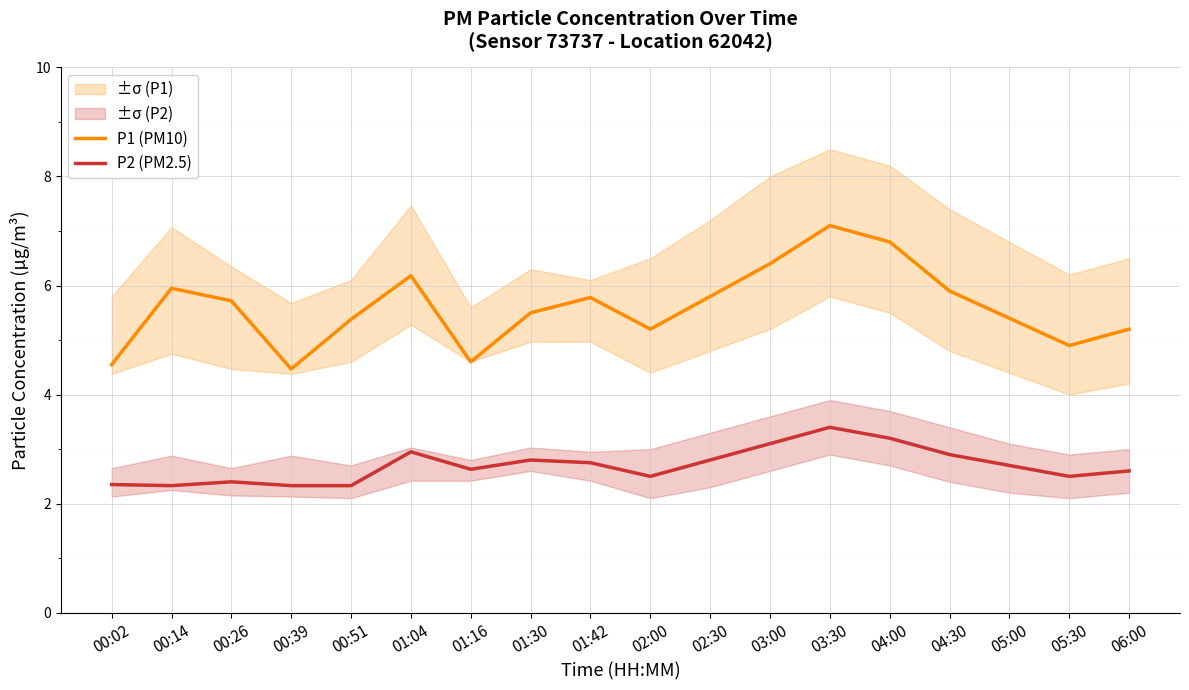

At which category is the sum across all series the highest?

03:30